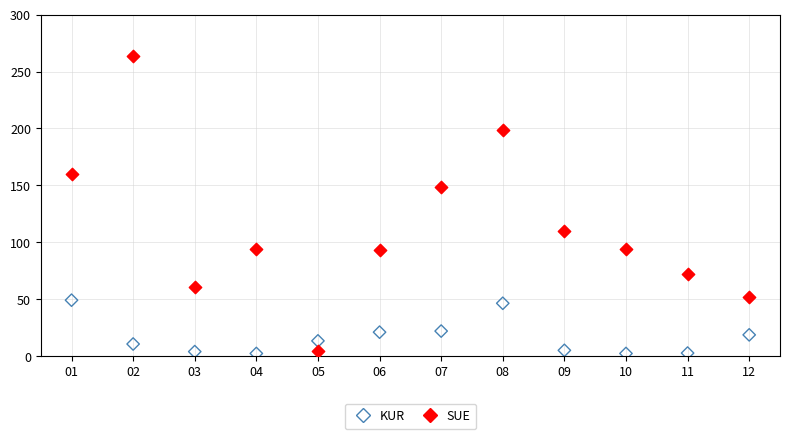

What are all the series names shown in the legend?

KUR, SUE